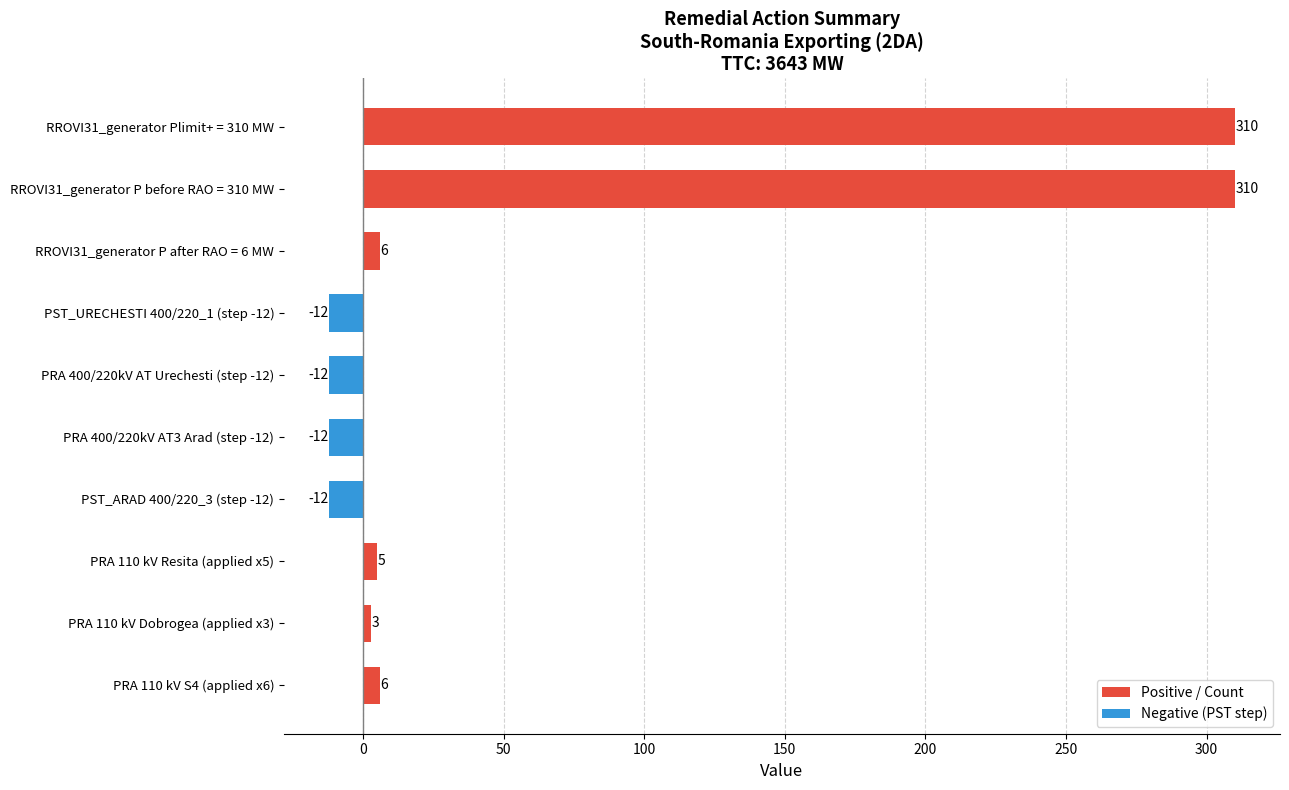

What is the difference between the second highest and minimum values?

322